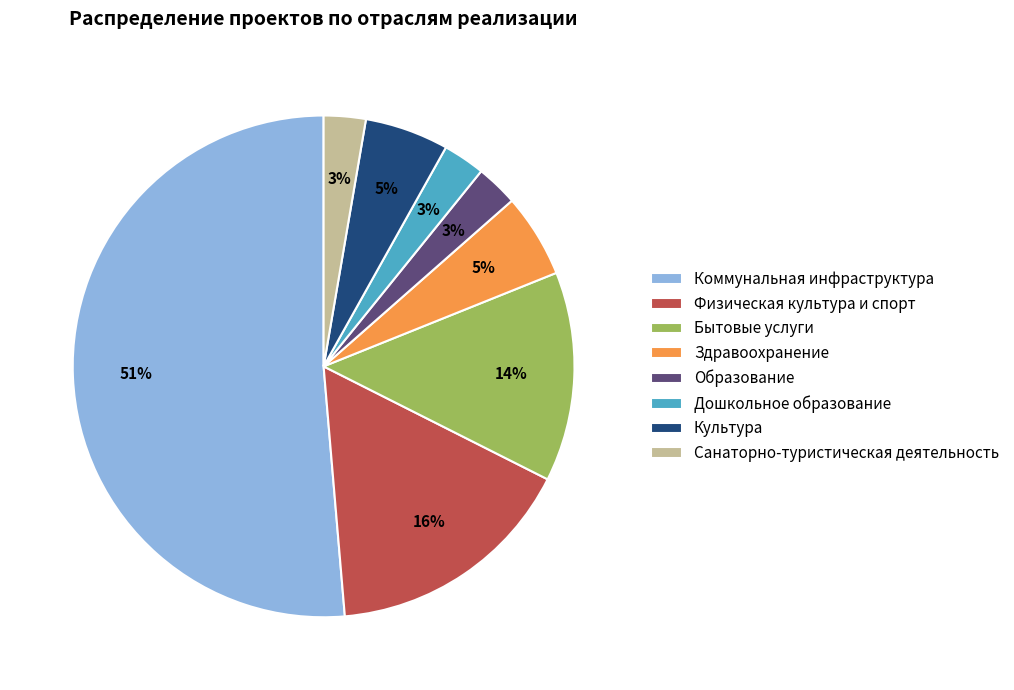

Which slice is the largest?

Коммунальная инфраструктура